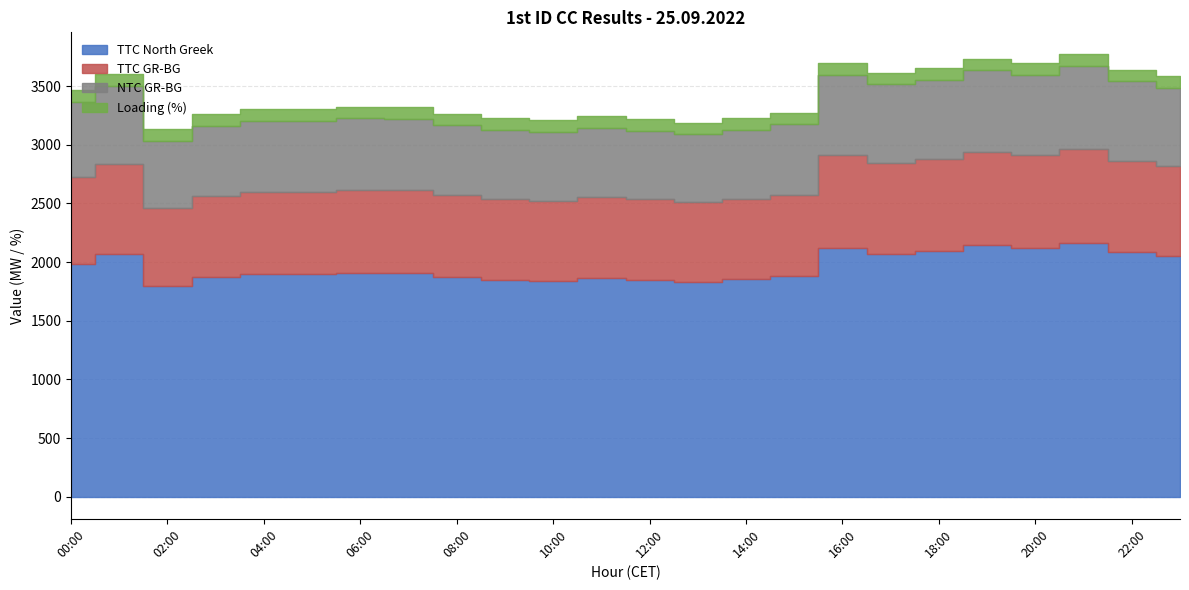

How many values in the TTC North Greek series exceed 1905?

11